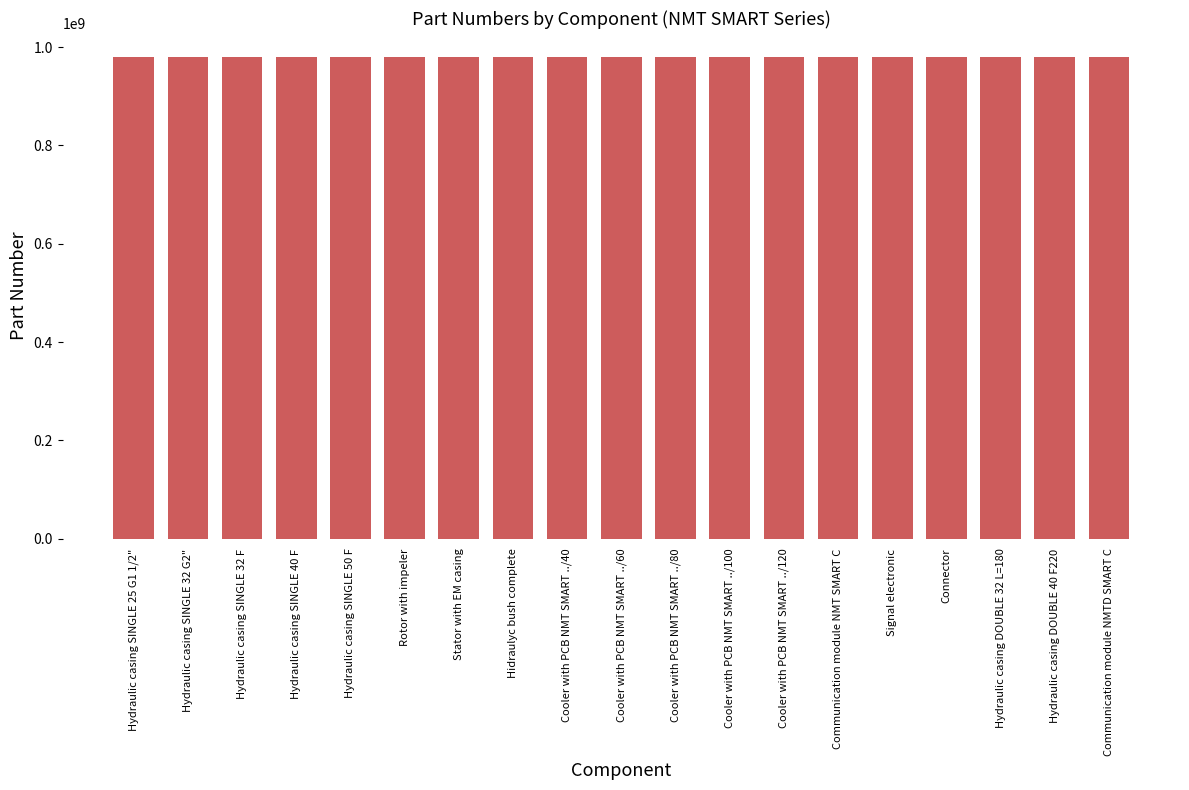

What is the smallest value displayed?

979523376